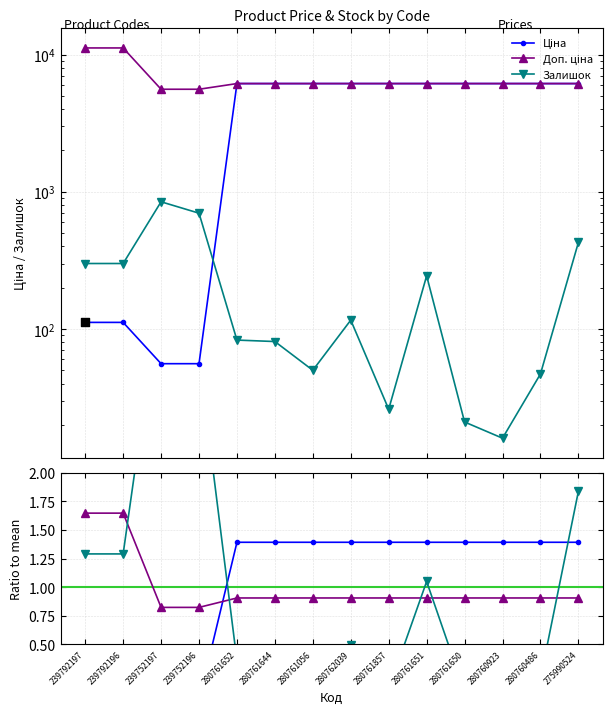

What is the total value across all series at 280761652?

12372.2